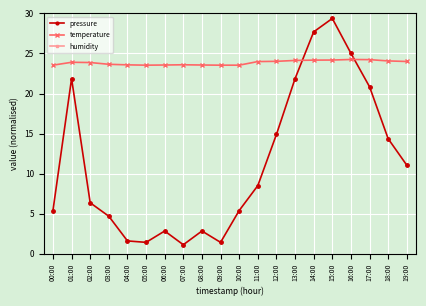

The value of temperature at 02:00 is 23.9. True or false?

True